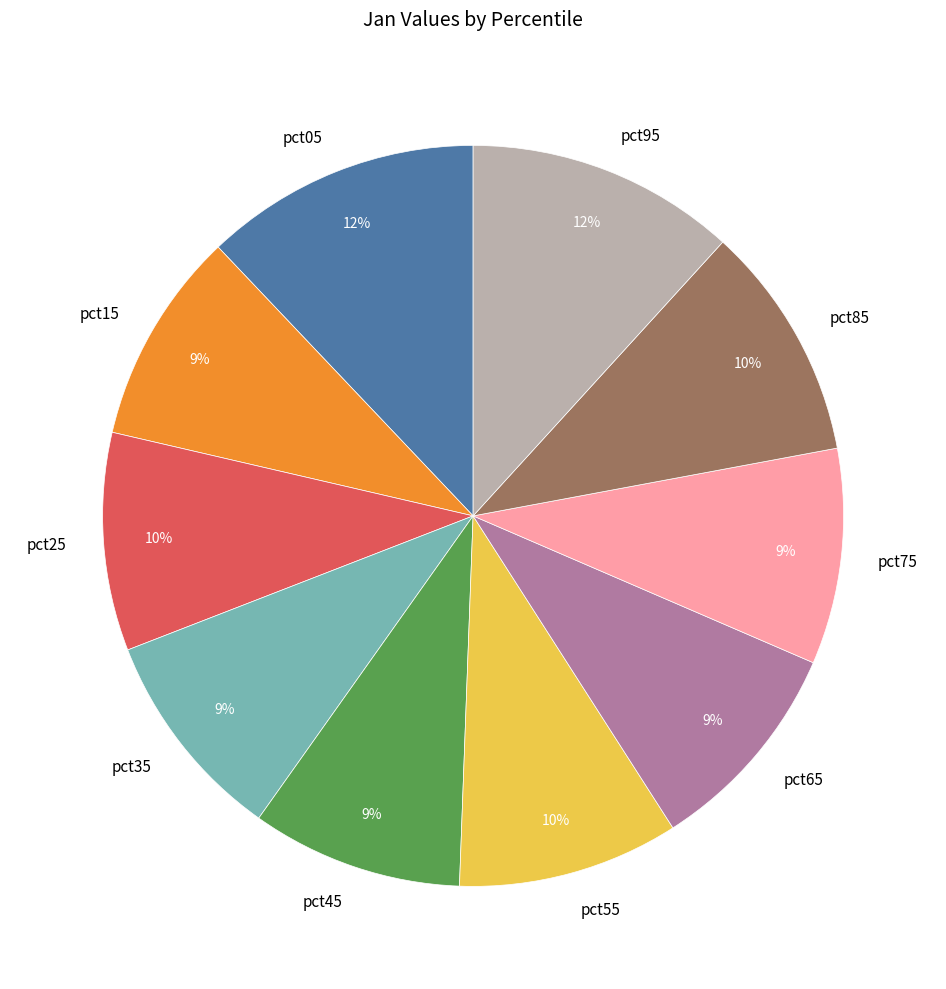

To the nearest percent, what is the combined percentage of pct85 and pct05?

22%